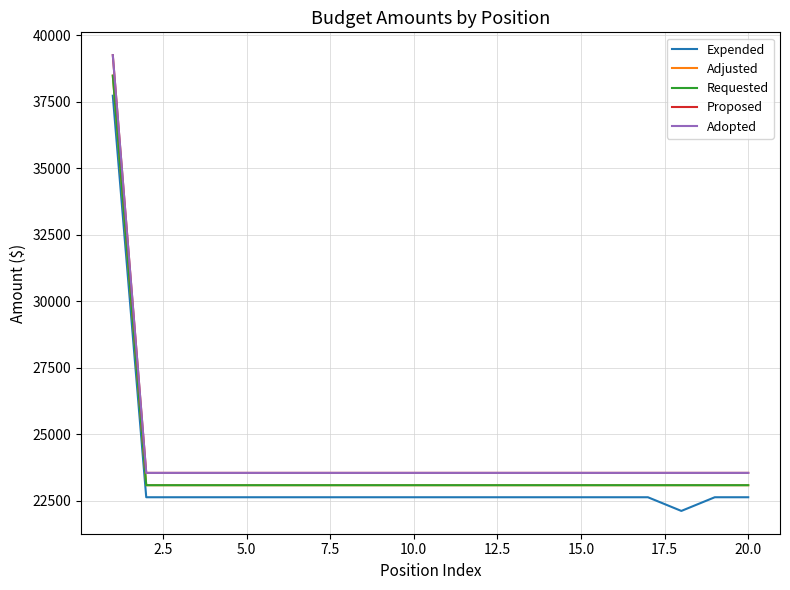

Is this an area chart (filled region under the line)?

No